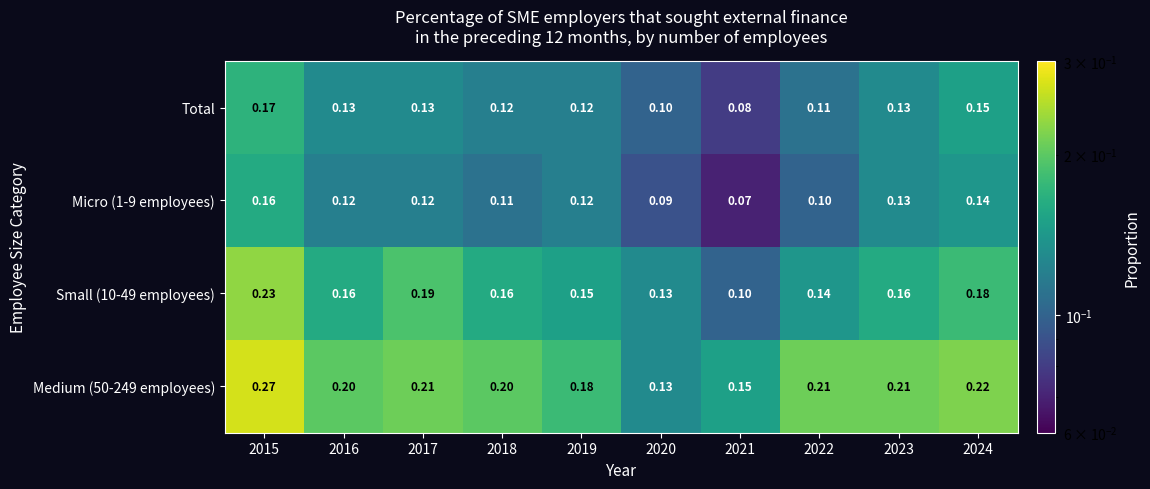

Count the number of data series in this chart.

4